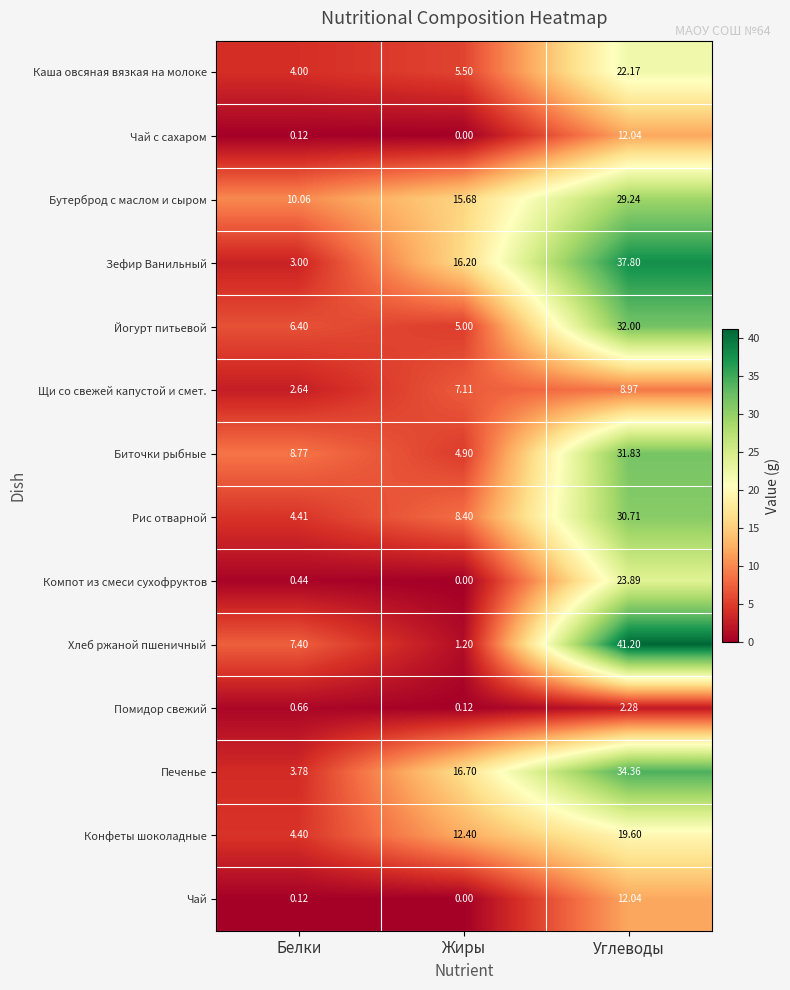

How many values in the Каша овсяная вязкая на молоке series are below 5?

1